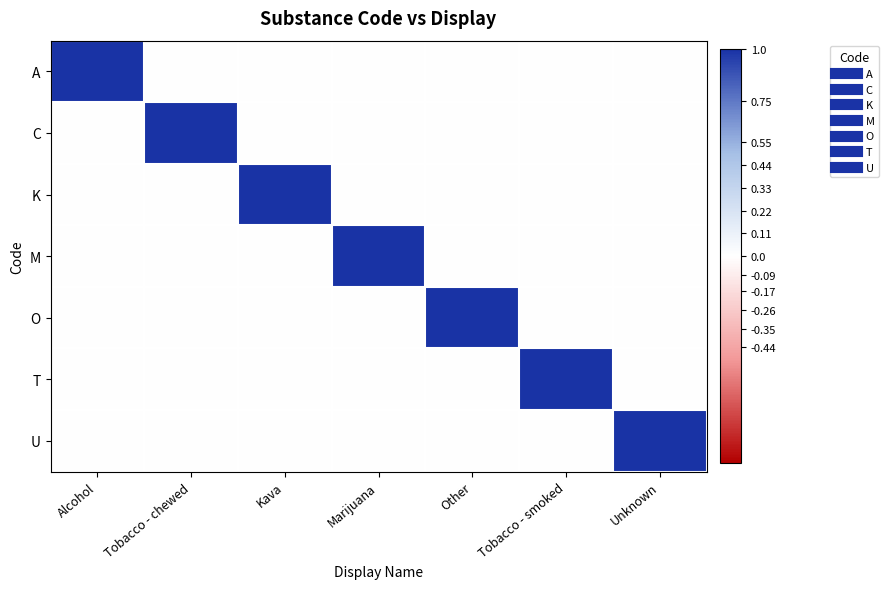

Reading left to right, list all the values displayed in this chart.

A: Alcohol=1	Tobacco - chewed=0	Kava=0	Marijuana=0	Other=0	Tobacco - smoked=0	Unknown=0
C: Alcohol=0	Tobacco - chewed=1	Kava=0	Marijuana=0	Other=0	Tobacco - smoked=0	Unknown=0
K: Alcohol=0	Tobacco - chewed=0	Kava=1	Marijuana=0	Other=0	Tobacco - smoked=0	Unknown=0
M: Alcohol=0	Tobacco - chewed=0	Kava=0	Marijuana=1	Other=0	Tobacco - smoked=0	Unknown=0
O: Alcohol=0	Tobacco - chewed=0	Kava=0	Marijuana=0	Other=1	Tobacco - smoked=0	Unknown=0
T: Alcohol=0	Tobacco - chewed=0	Kava=0	Marijuana=0	Other=0	Tobacco - smoked=1	Unknown=0
U: Alcohol=0	Tobacco - chewed=0	Kava=0	Marijuana=0	Other=0	Tobacco - smoked=0	Unknown=1